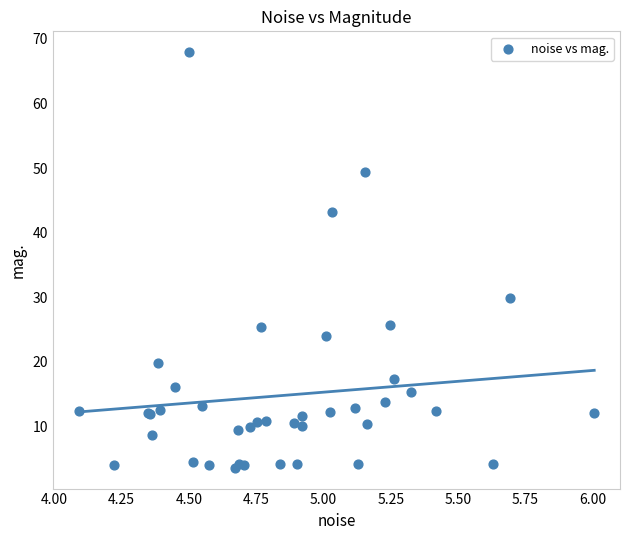

What Y value in the scatter plot is closest to 35?

29.9